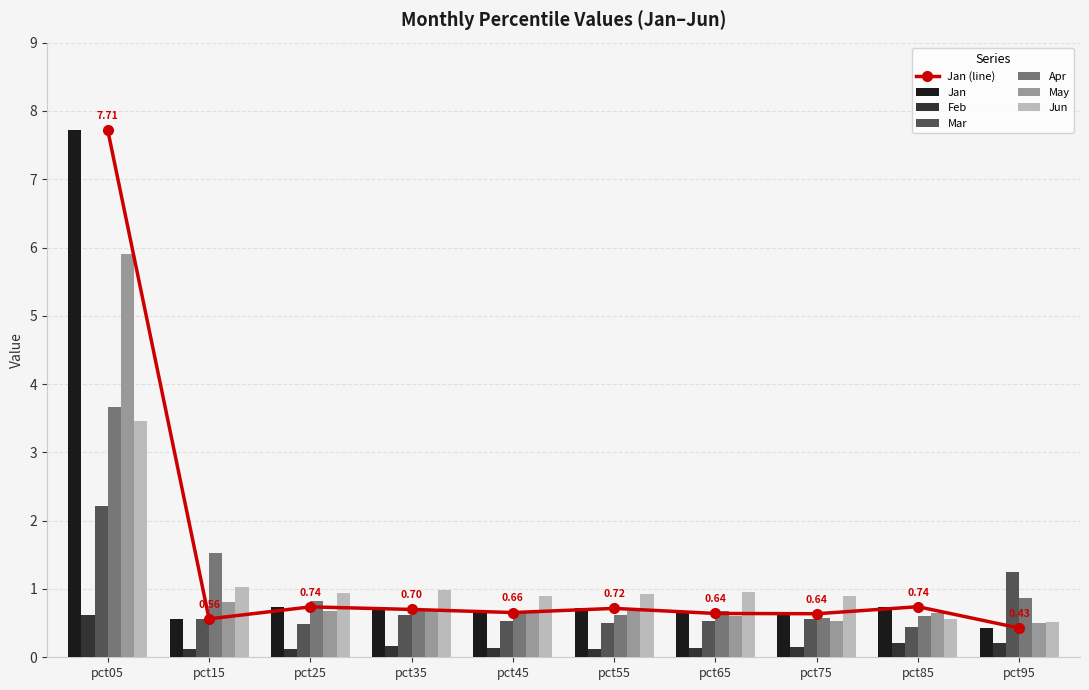

Reading left to right, what are all the values shown in this chart?

Jan: 7.7	0.6	0.7	0.7	0.7	0.7	0.6	0.6	0.7	0.4
Feb: 0.6	0.1	0.1	0.2	0.1	0.1	0.1	0.1	0.2	0.2
Mar: 2.2	0.6	0.5	0.6	0.5	0.5	0.5	0.6	0.4	1.2
Apr: 3.7	1.5	0.8	0.7	0.7	0.6	0.7	0.6	0.6	0.9
May: 5.9	0.8	0.7	0.7	0.7	0.7	0.6	0.5	0.6	0.5
Jun: 3.5	1.0	0.9	1.0	0.9	0.9	1.0	0.9	0.6	0.5